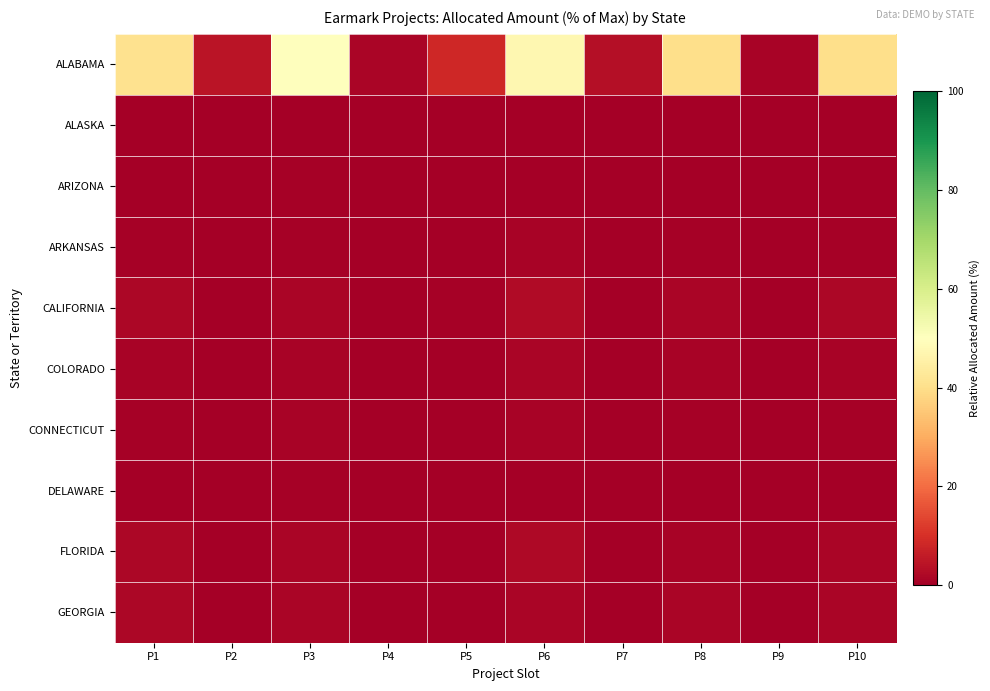

Which has a higher value, P9 or P7?

P7